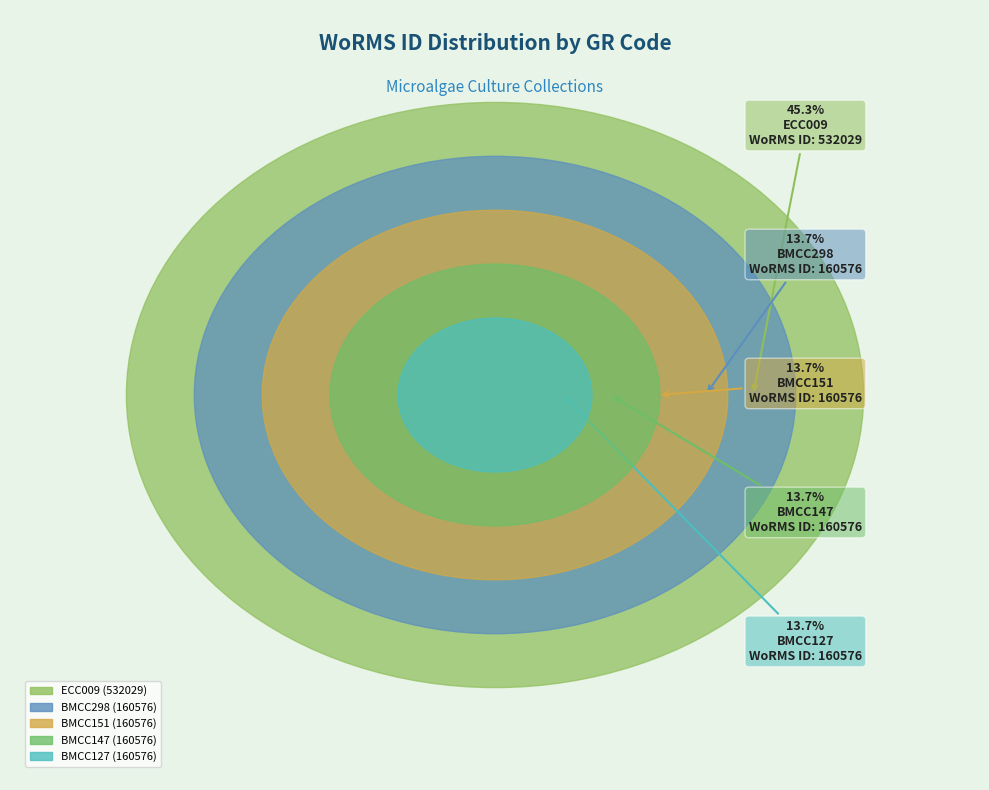

Count the number of slices in the pie.

5